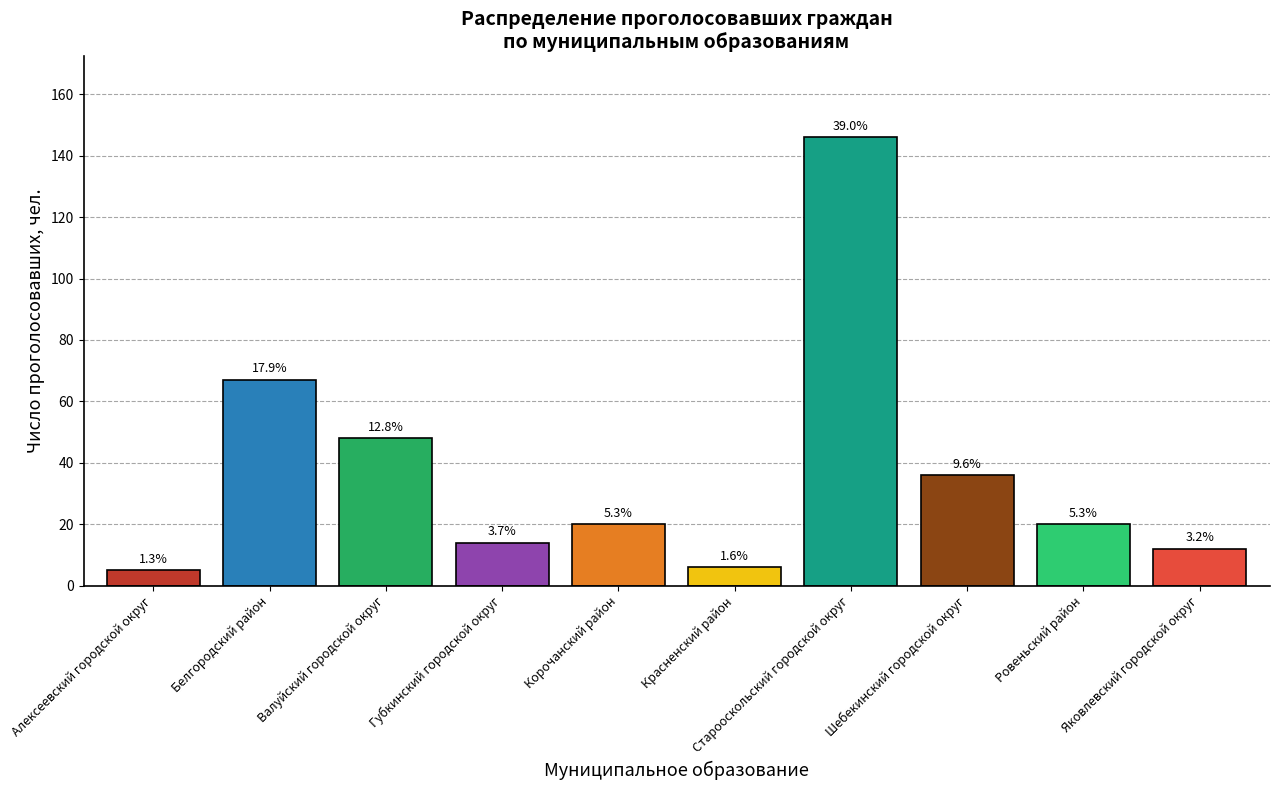

What is the change in value from Валуйский городской округ to Красненский район?

-42